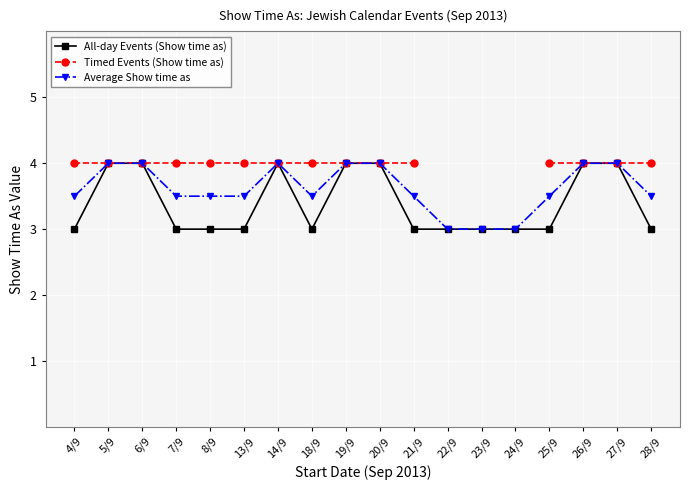

Which series has the widest spread of values?

All-day Events (Show time as)